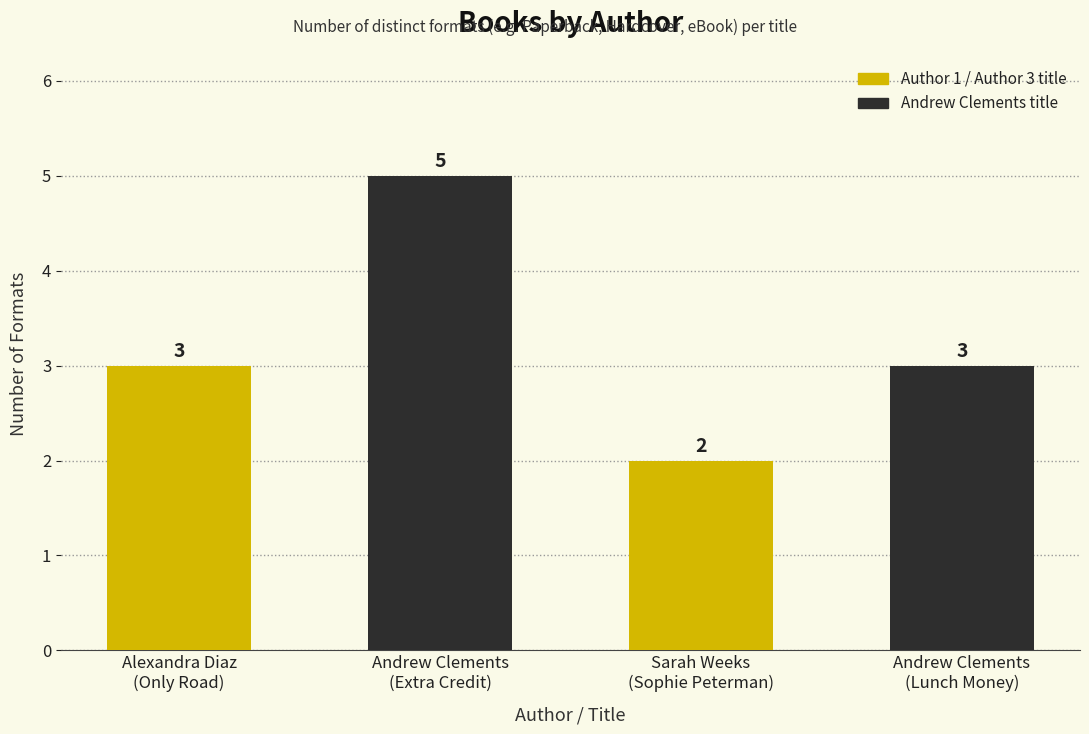

What is the change in value from Alexandra Diaz
(Only Road) to Andrew Clements
(Extra Credit)?

+2